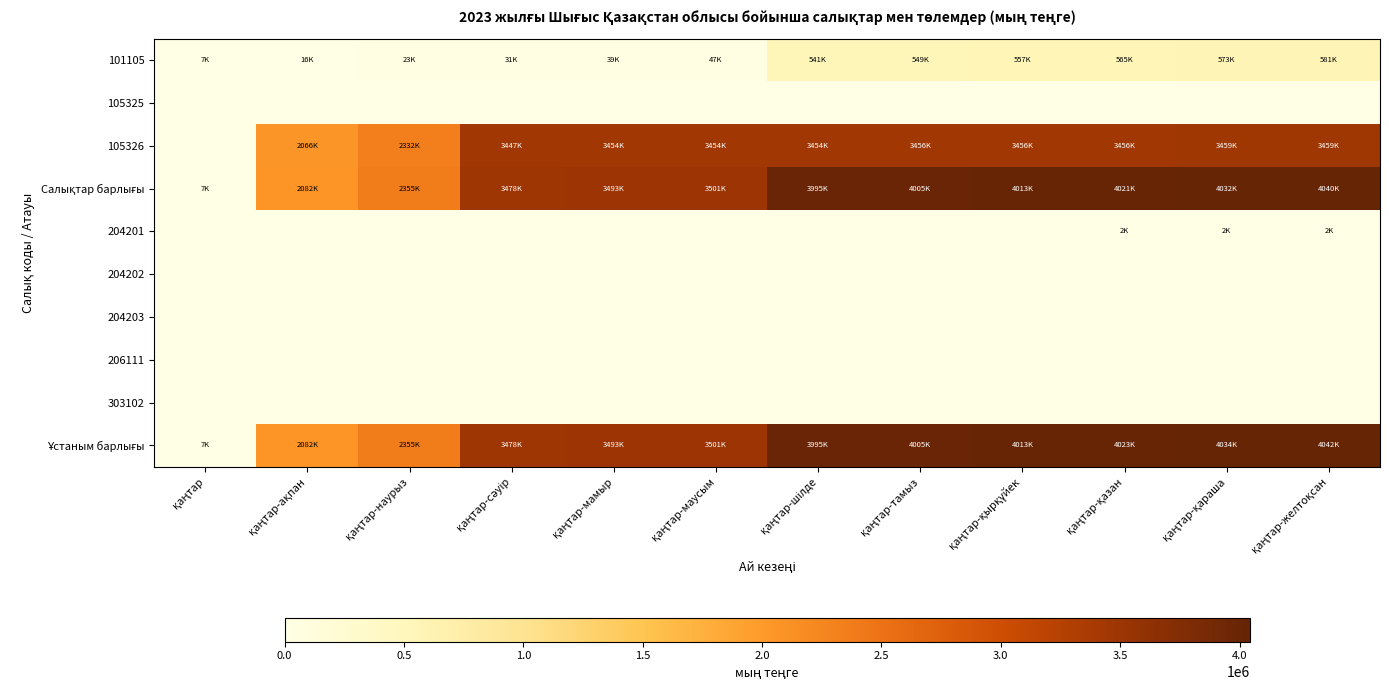

Which series has the largest range (max minus min)?

Ұстаным барлығы